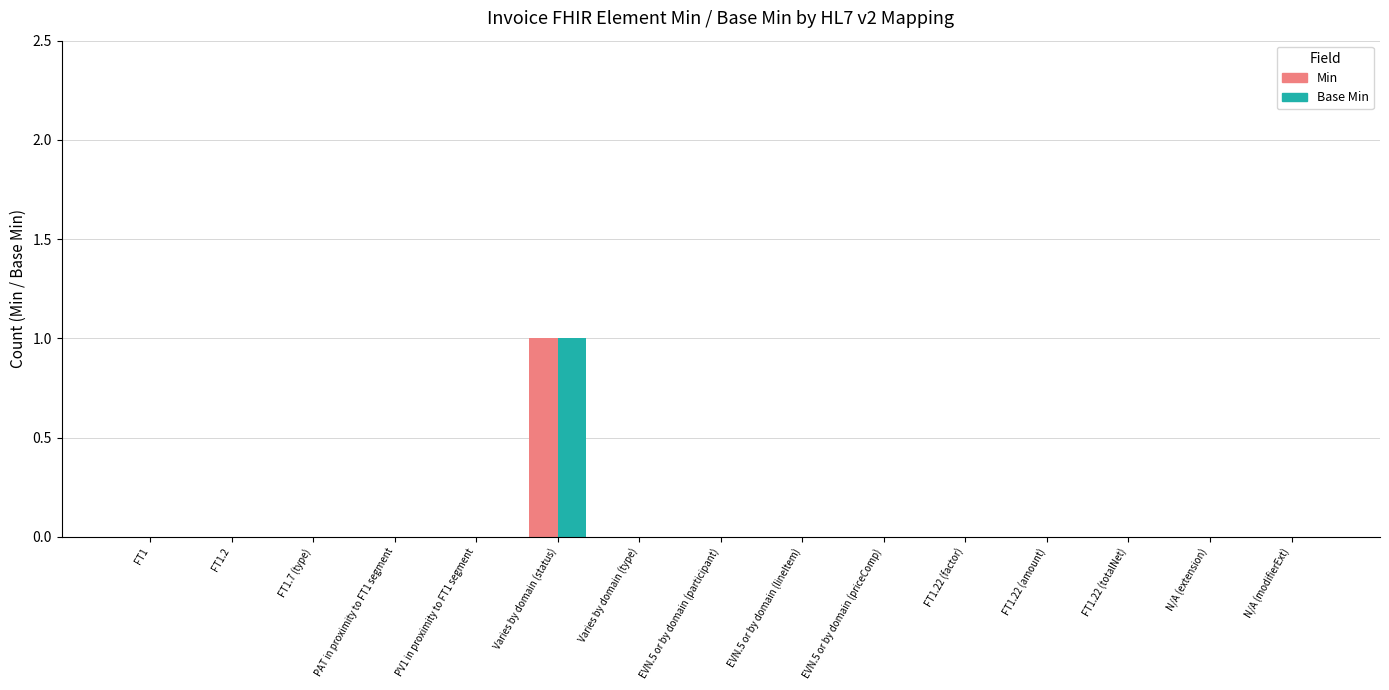

How many categories are shown in the chart?

15